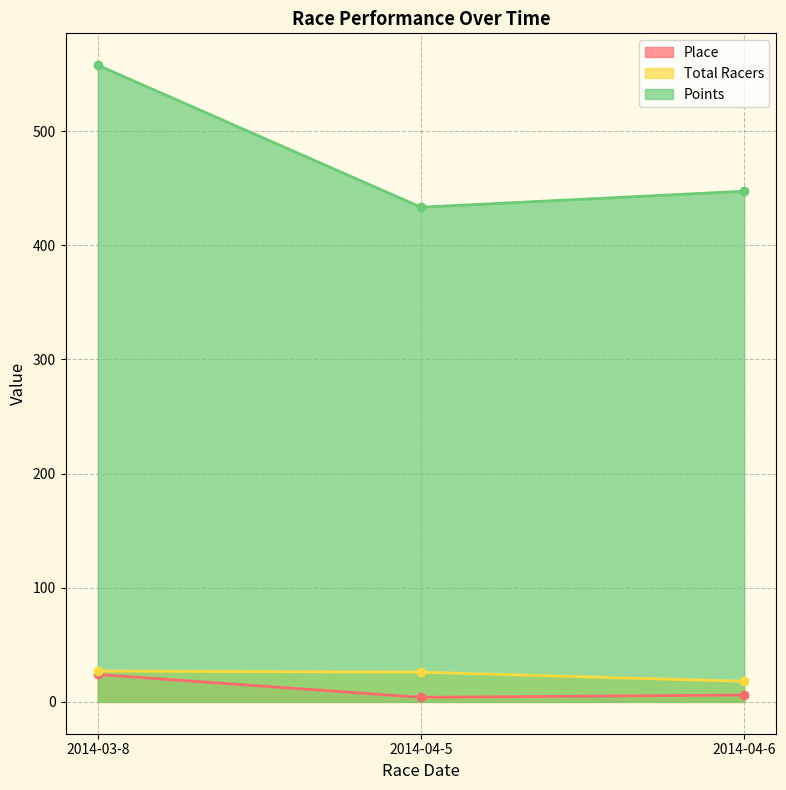

Which series has the largest total across all categories?

Points